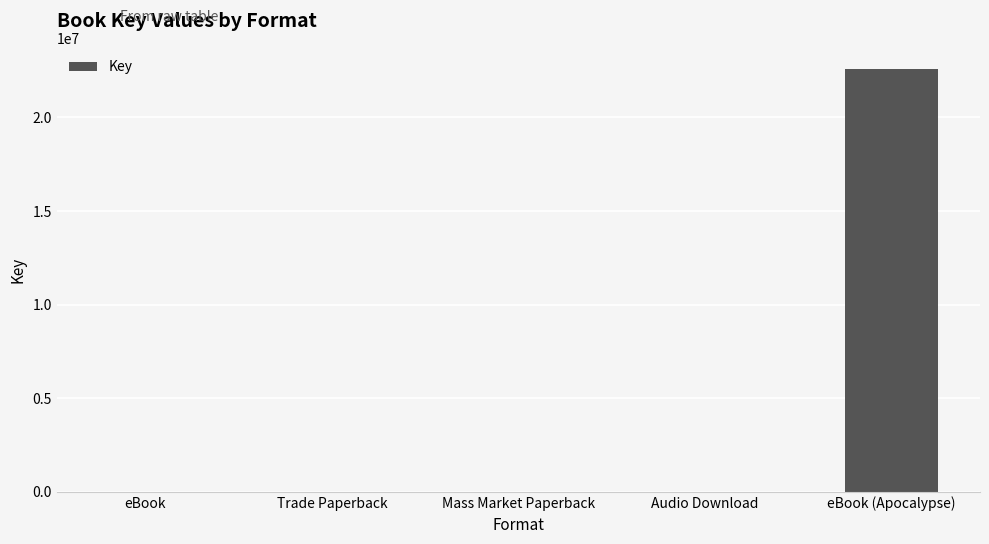

What is the average value?

4519221